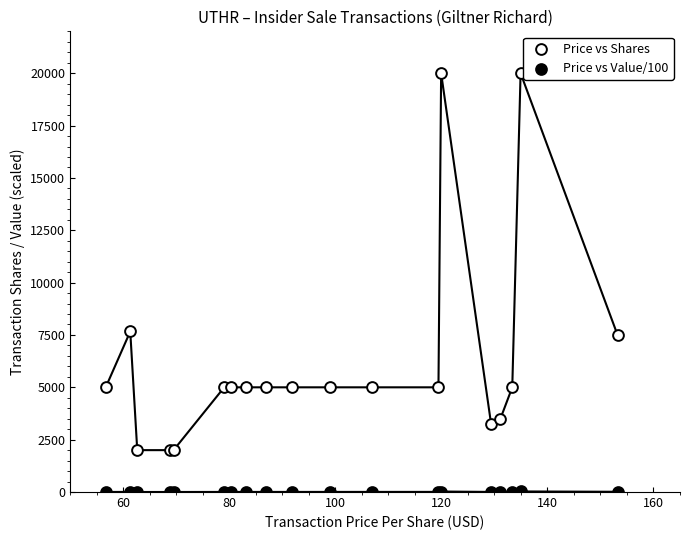

Which series has the largest Y range (max minus min)?

Price vs Shares